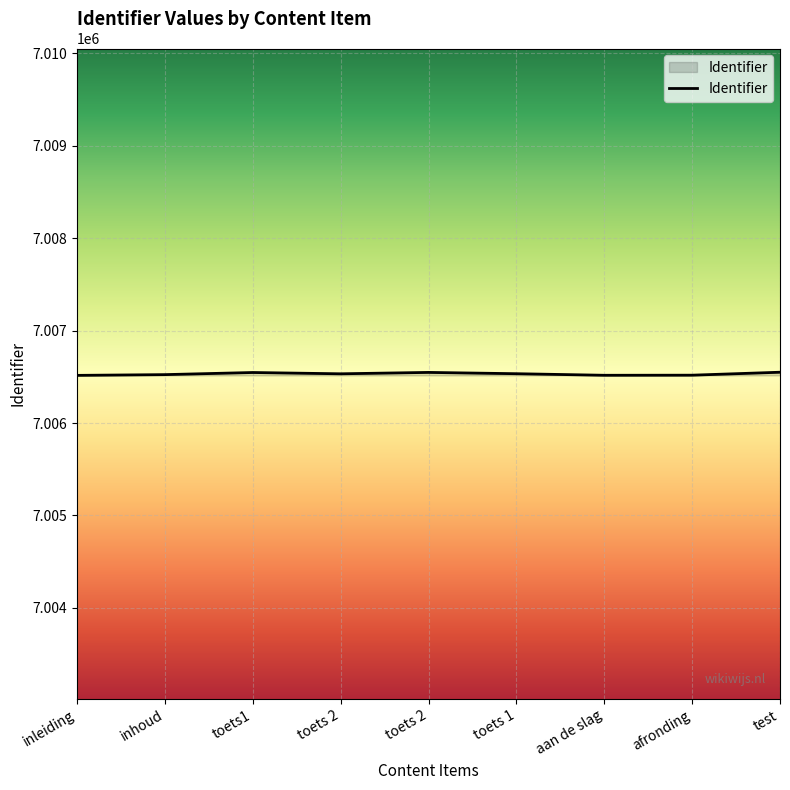

Does the chart display data point markers on the line(s)?

No